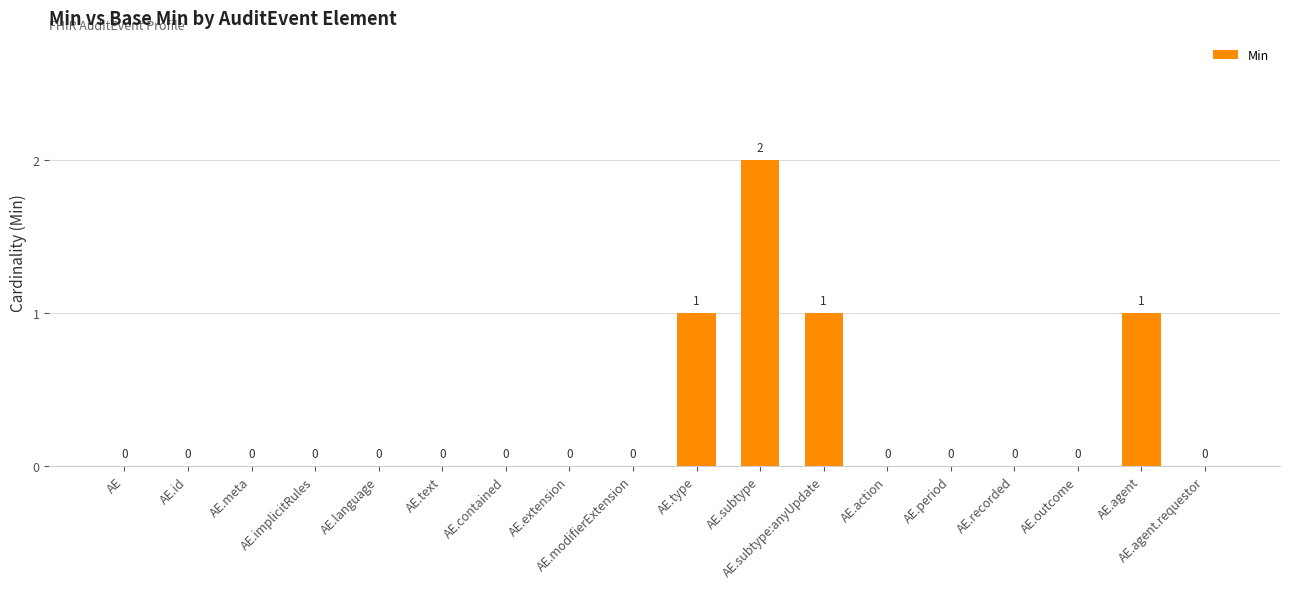

Reading left to right, list all the values displayed in this chart.

AE=0	AE.id=0	AE.meta=0	AE.implicitRules=0	AE.language=0	AE.text=0	AE.contained=0	AE.extension=0	AE.modifierExtension=0	AE.type=1	AE.subtype=2	AE.subtype:anyUpdate=1	AE.action=0	AE.period=0	AE.recorded=0	AE.outcome=0	AE.agent=1	AE.agent.requestor=0